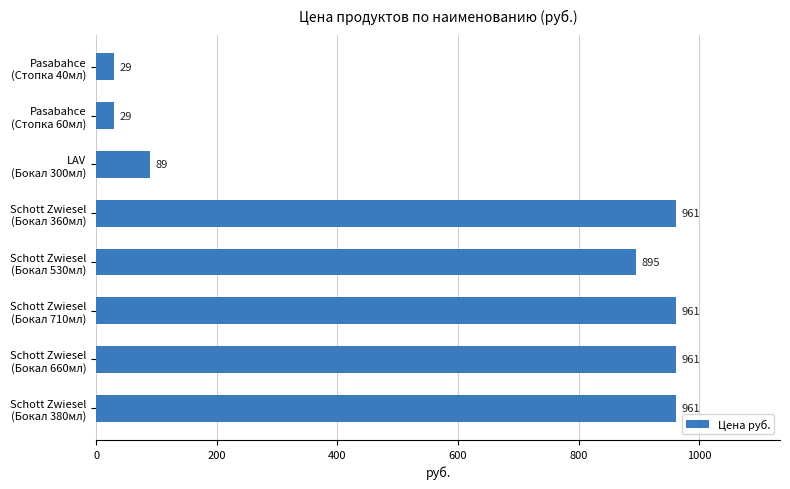

What is the average value?

611